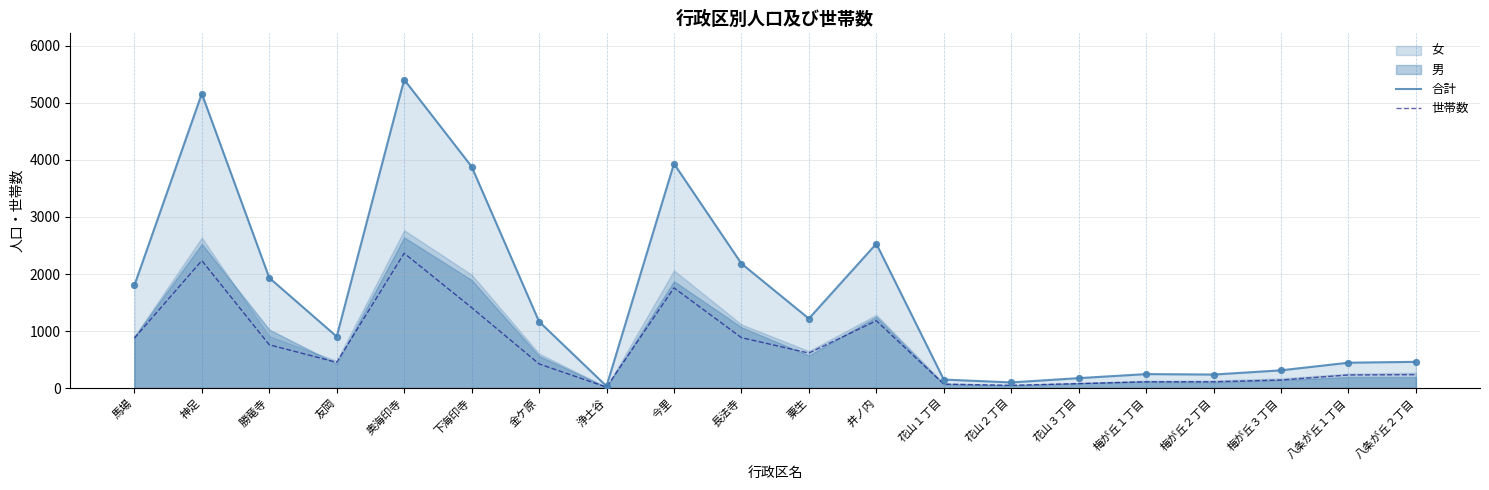

Which series has the widest spread of Y values?

合計